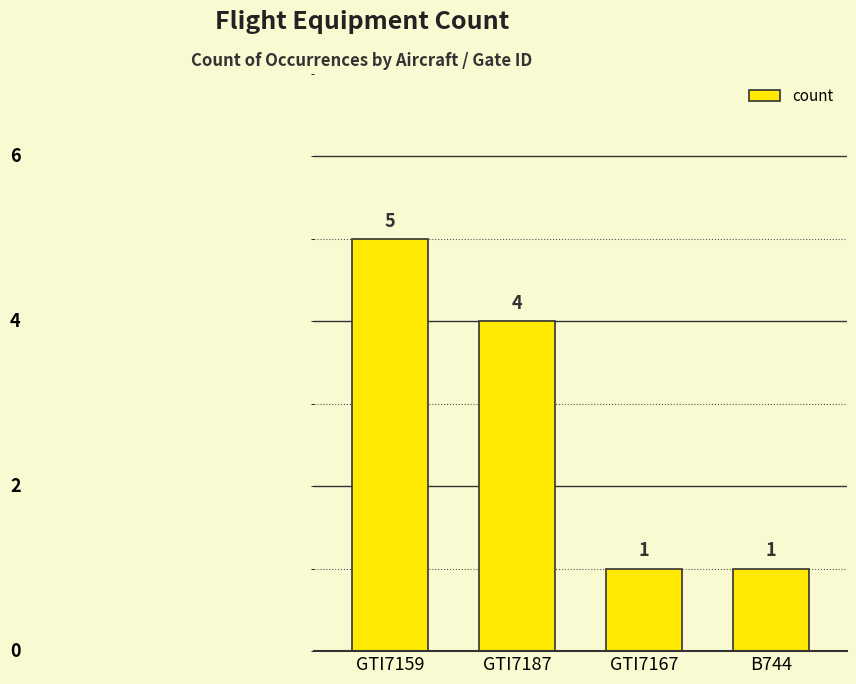

Is it true that the value at GTI7159 is 2?

False